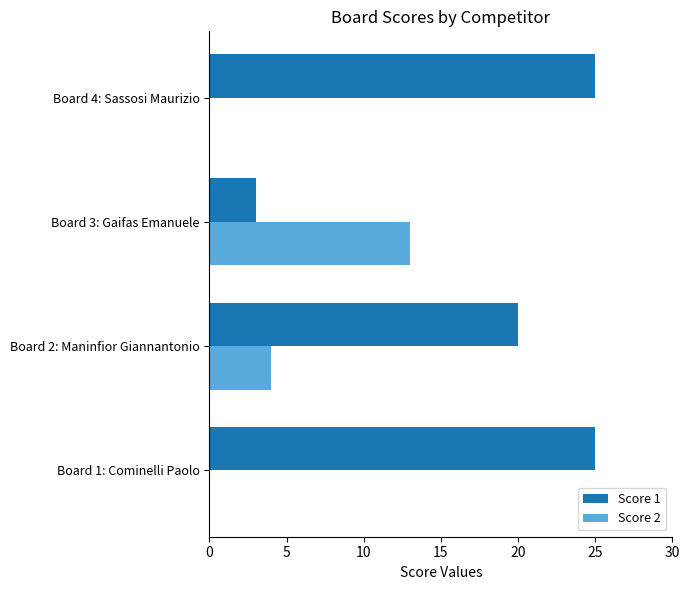

Where is Score 1 nearest to the value 14?

Board 2: Maninfior Giannantonio